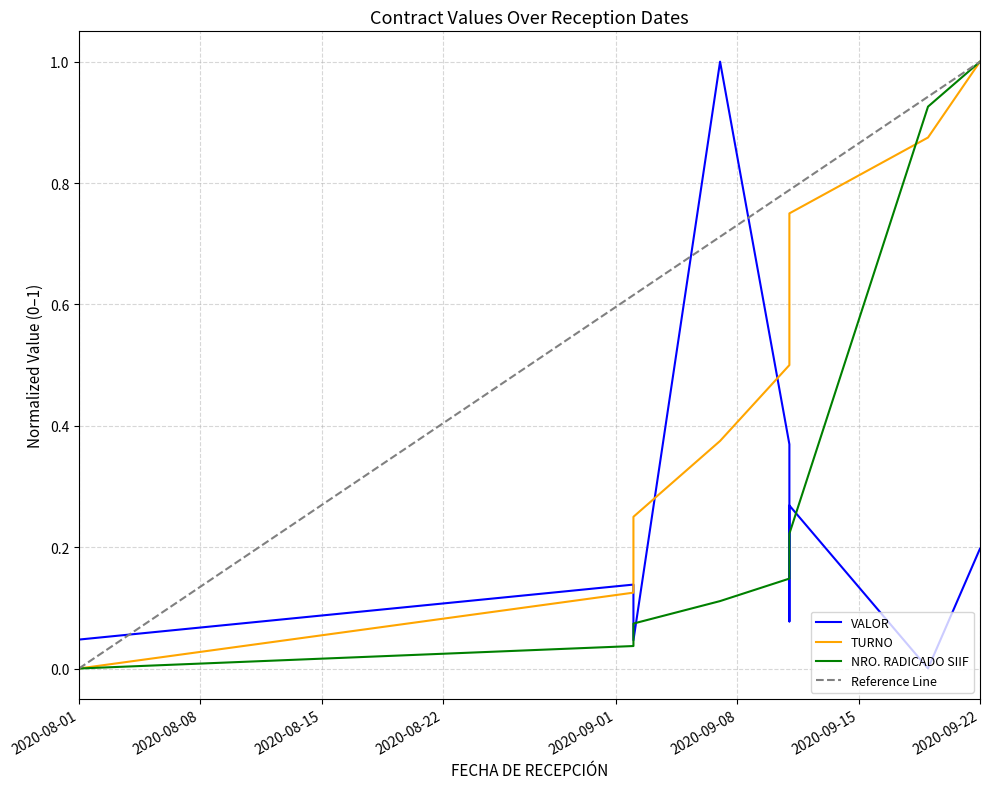

List the series in order of their peak value, lowest first.

VALOR, TURNO, NRO. RADICADO SIIF